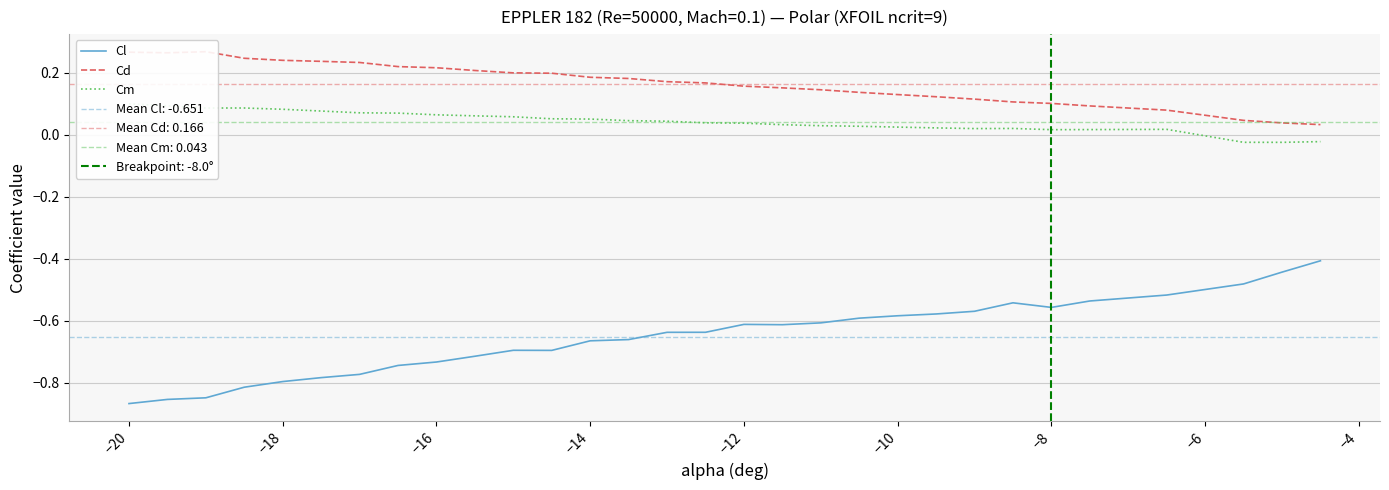

Which series has the widest spread of values?

Cl